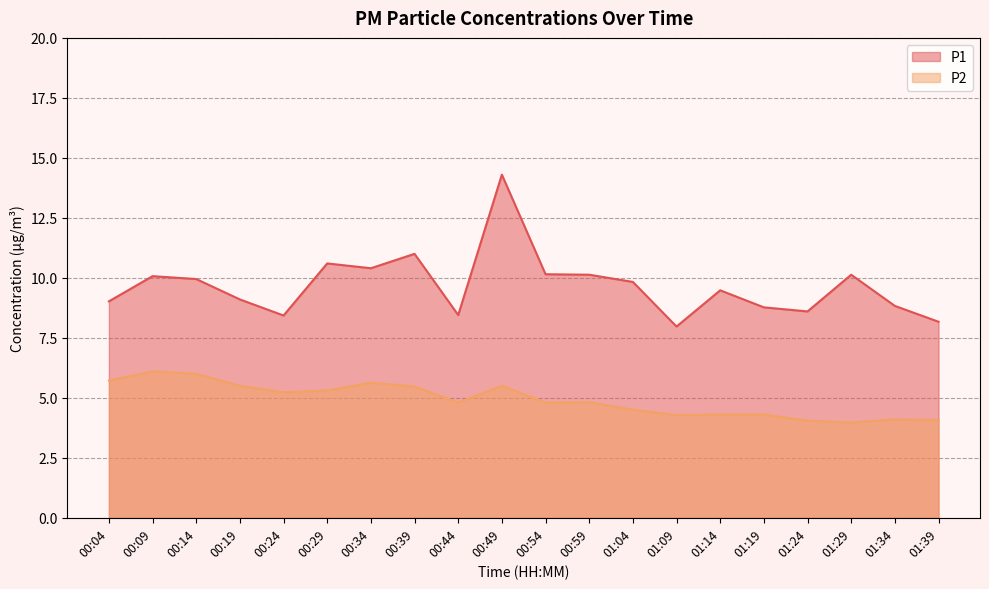

What is the value of the P1 point at the 6th from the left?

10.6